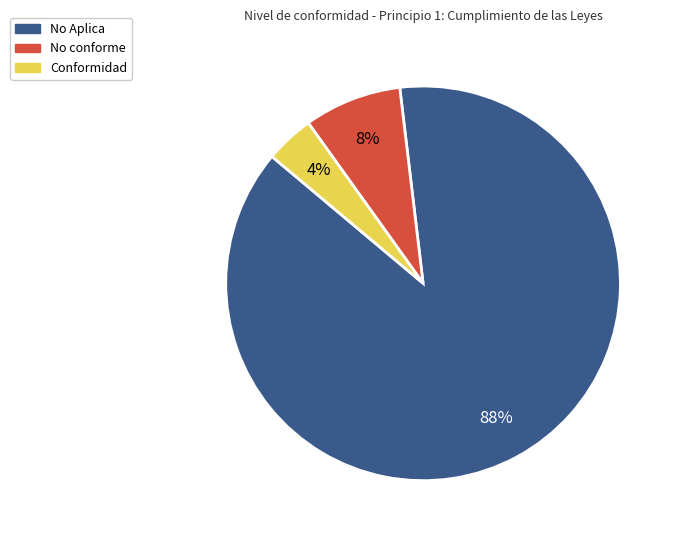

To the nearest percent, what percentage of the pie is No Aplica?

88%